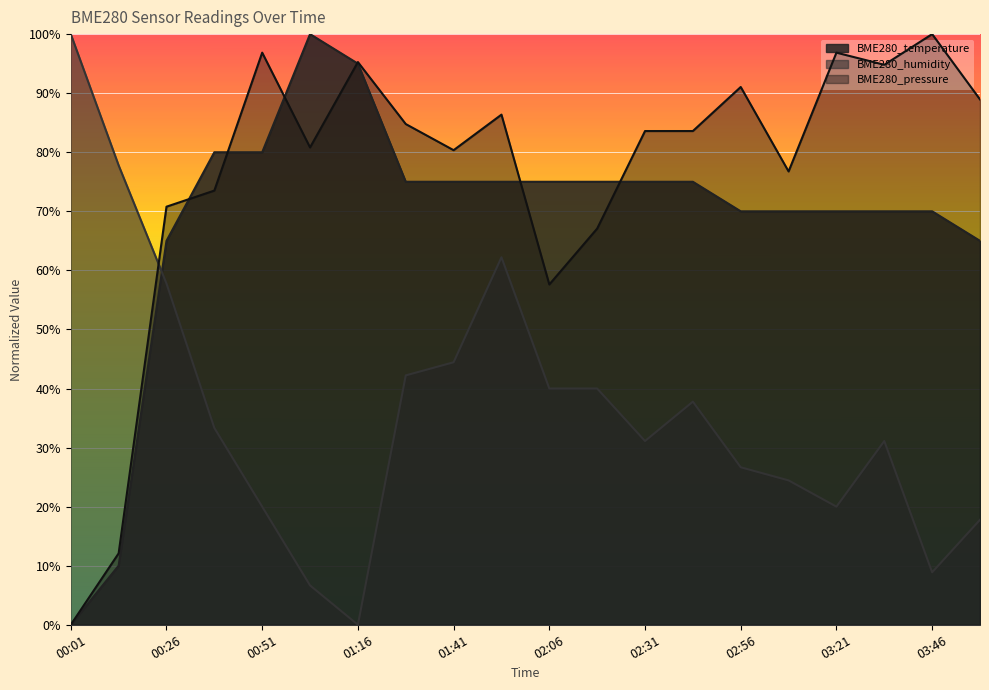

What is the difference between the highest and lowest values at 01:41?

0.4